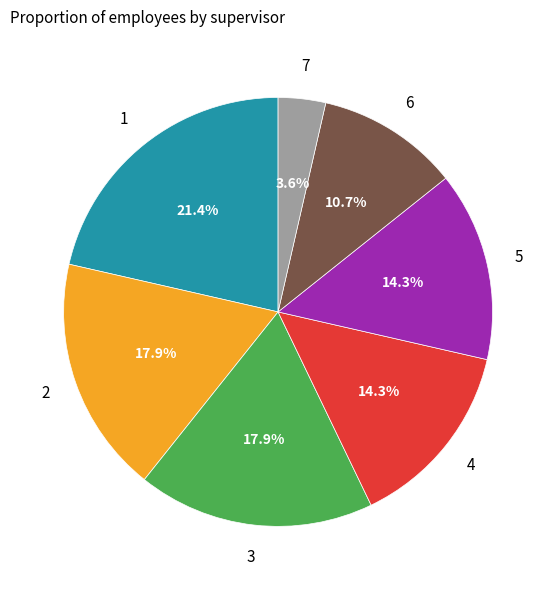

To the nearest percent, what is the difference between the largest and smallest slice percentages?

18%